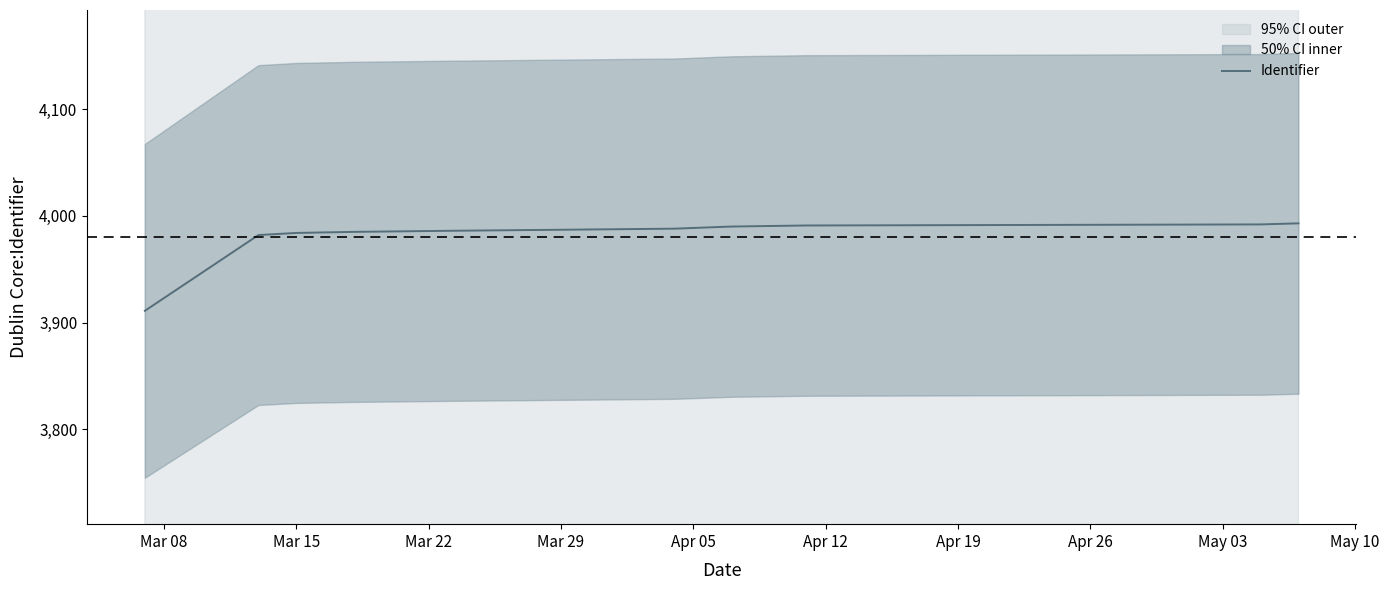

List the labels in order of value, smallest first.

Mar 08, Mar 15, Mar 22, Mar 29, Apr 05, Apr 12, Apr 19, Apr 26, May 03, May 10